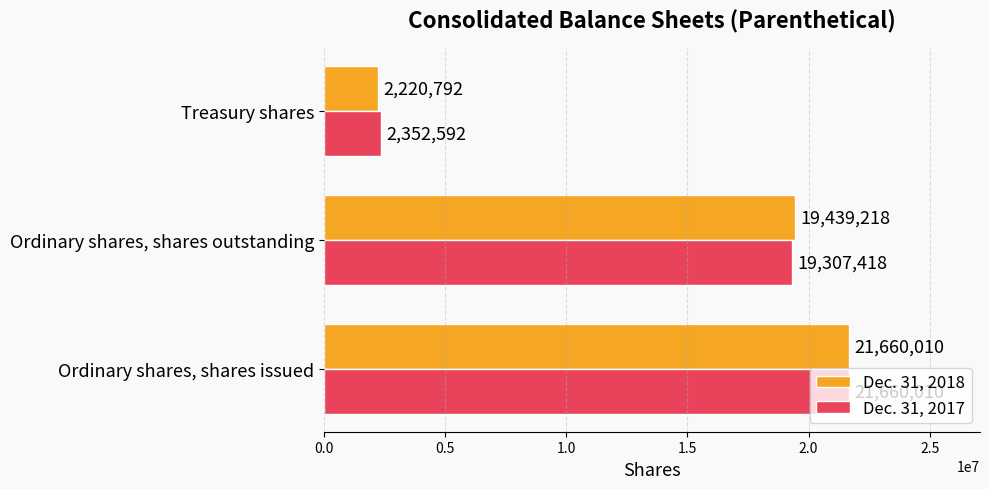

Where is Dec. 31, 2017 nearest to the value 12006301?

Ordinary shares, shares outstanding